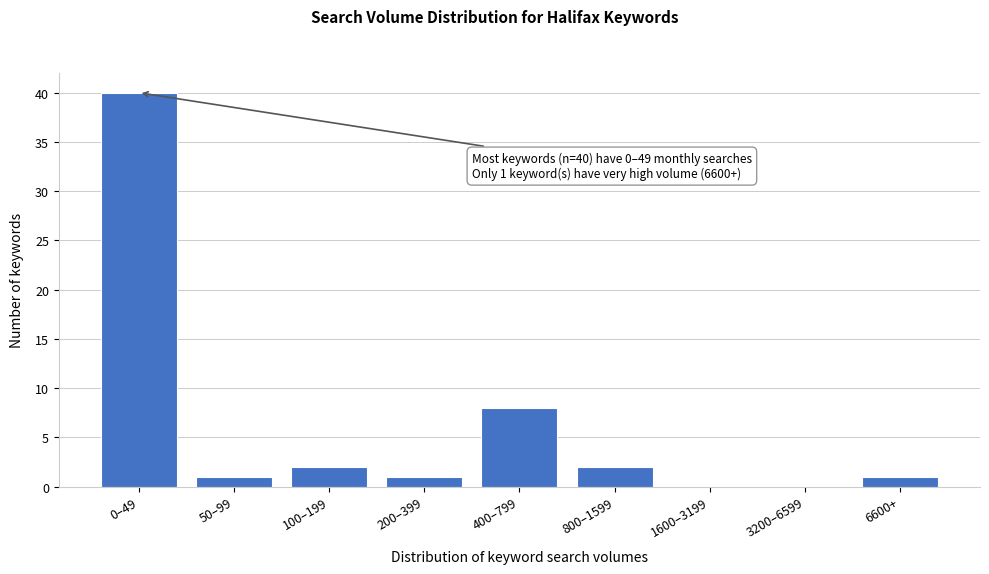

Reading left to right, list all the values displayed in this chart.

0–49=40	50–99=1	100–199=2	200–399=1	400–799=8	800–1599=2	1600–3199=0	3200–6599=0	6600+=1